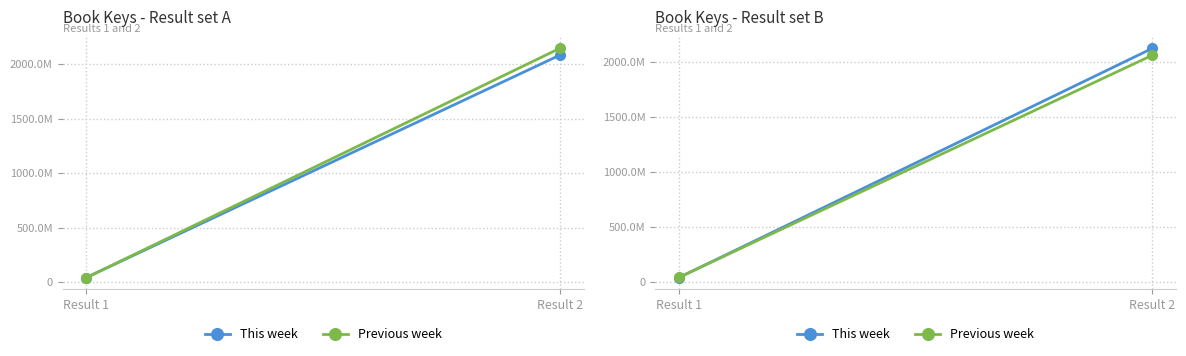

Where is Previous week nearest to the value 1052069939?

Result 1